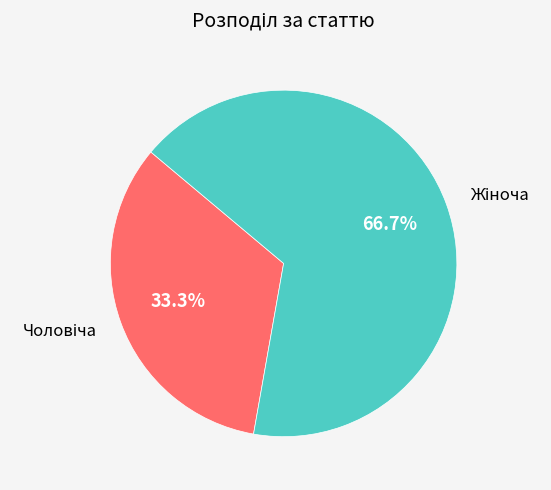

Does any single category account for the majority?

Yes